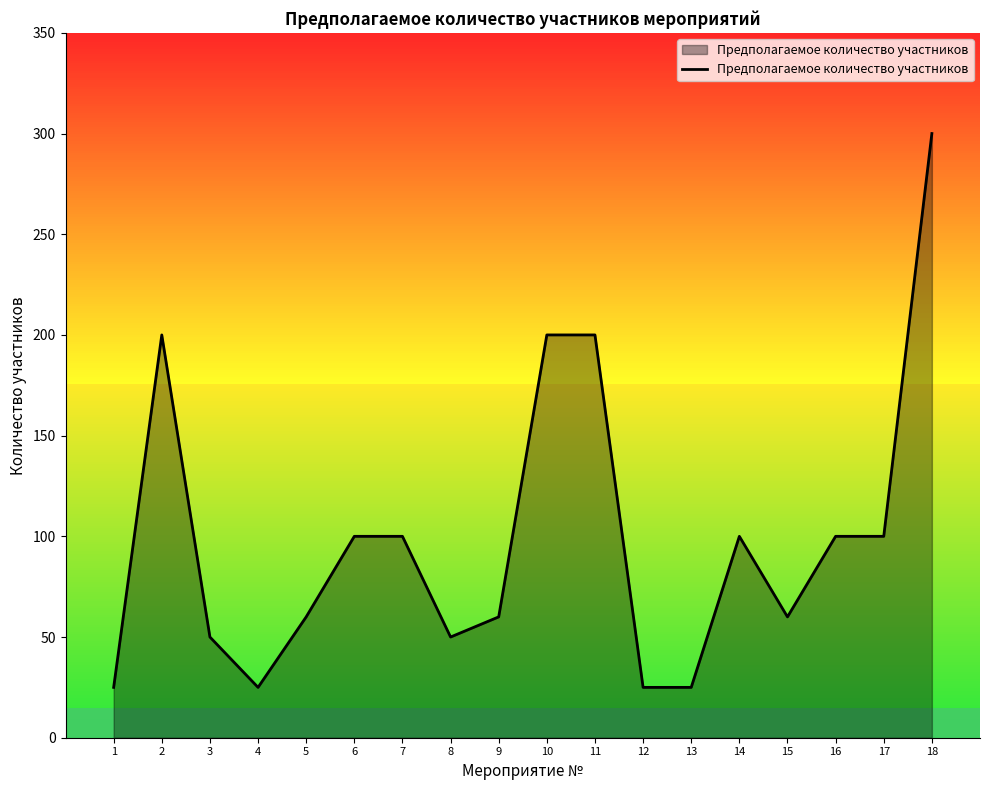

How many lines are shown in the chart?

1